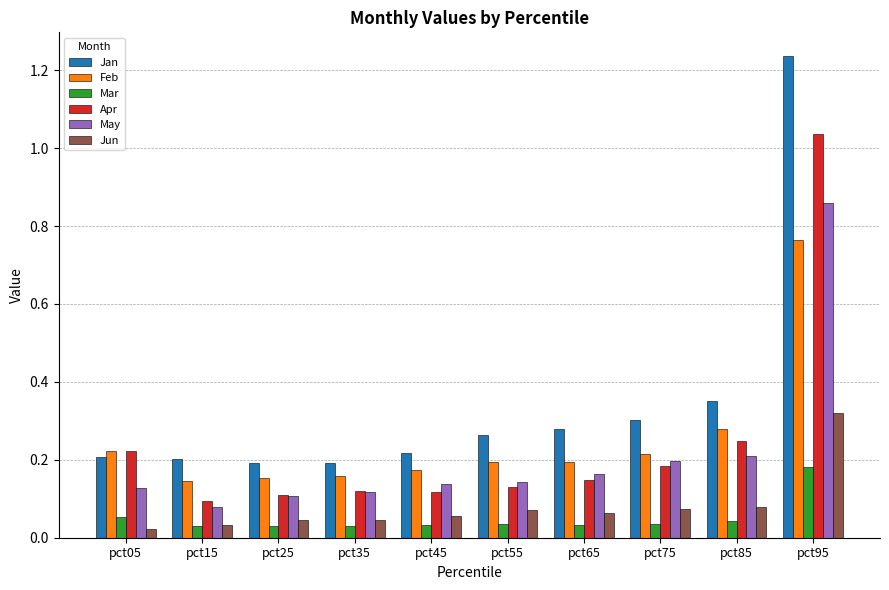

How many distinct data groups are displayed?

6